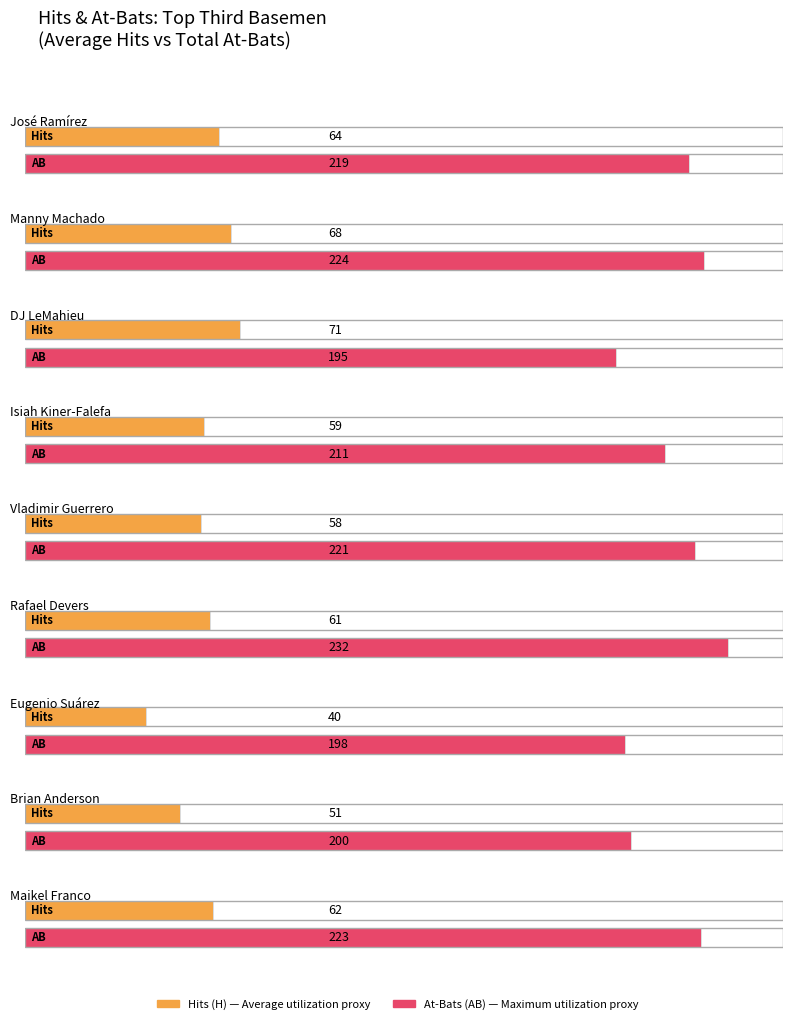

What is the highest value of the Maximum utilization series?

232